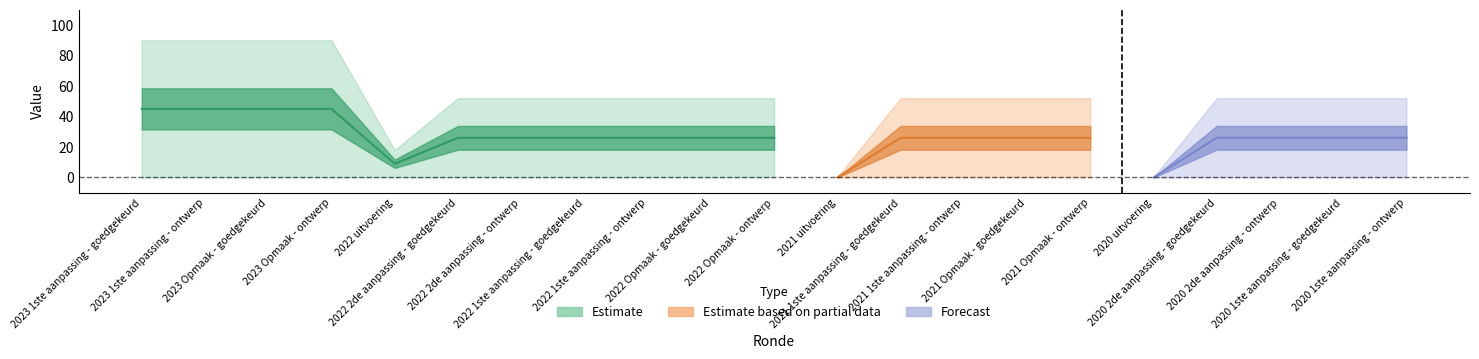

What is the label of the 20th point from the right?

2023 1ste aanpassing - ontwerp